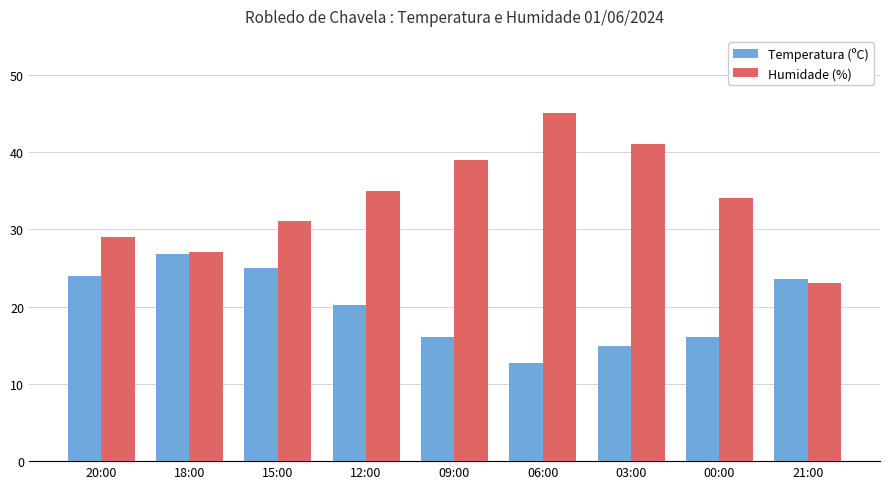

What is the sum of all Humidade (%) values?

304.0